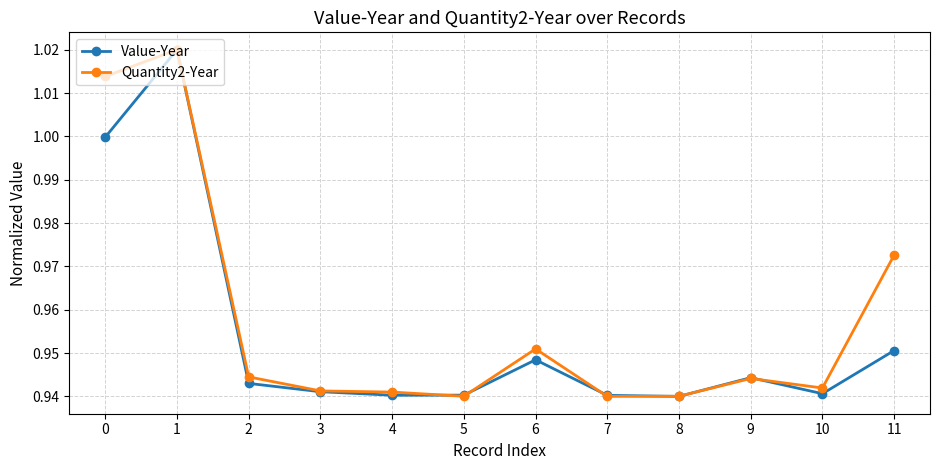

Is the value of Value-Year at 11 greater than the value of Quantity2-Year at 2?

Yes